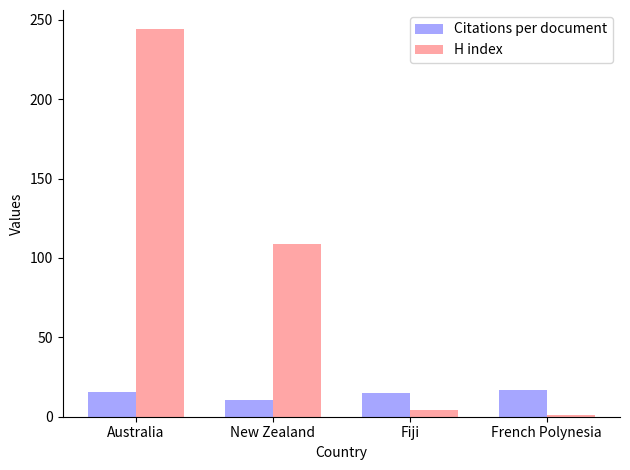

What are all the series names shown in the legend?

Citations per document, H index